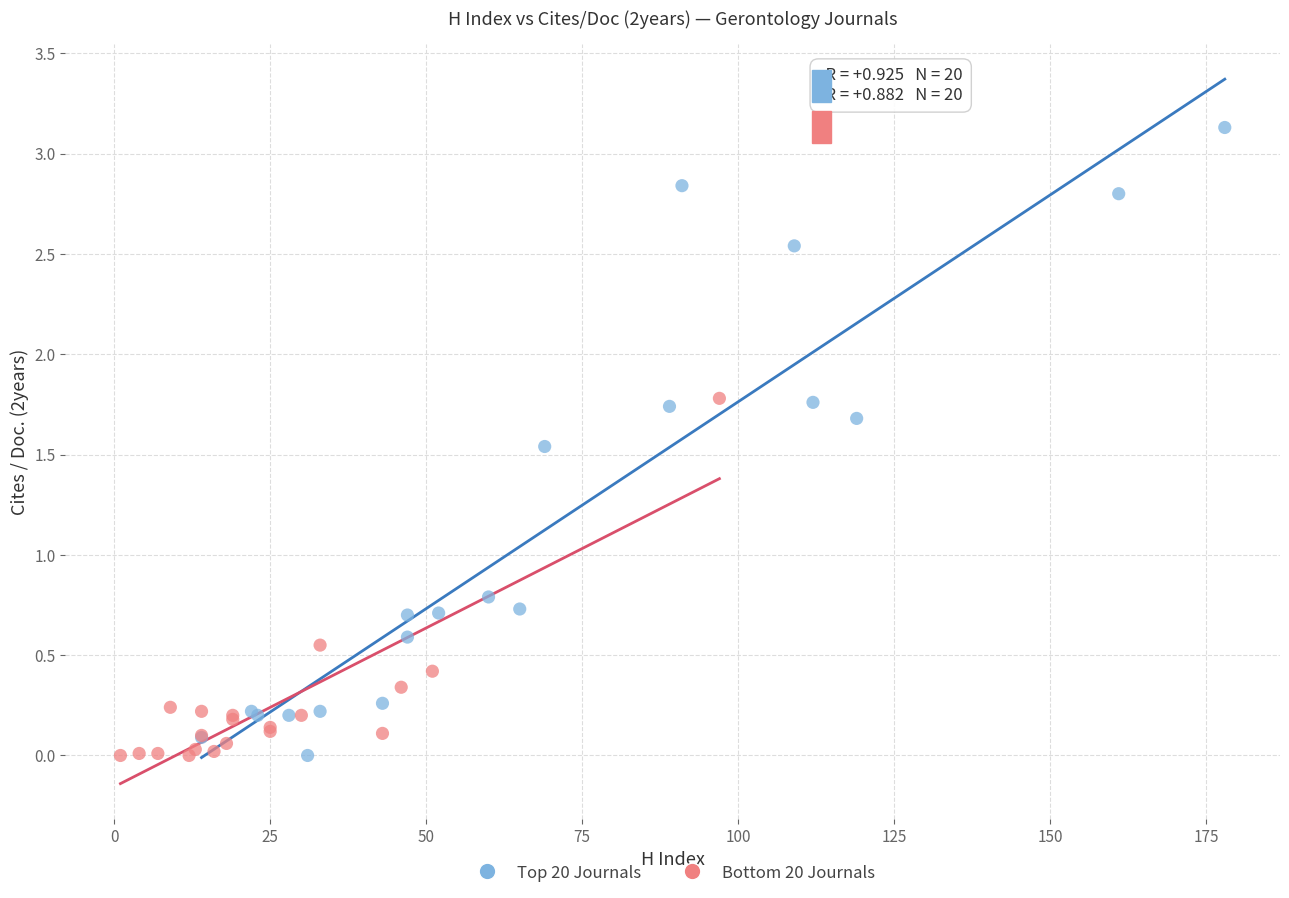

Which series has the widest spread of Y values?

Top 20 Journals